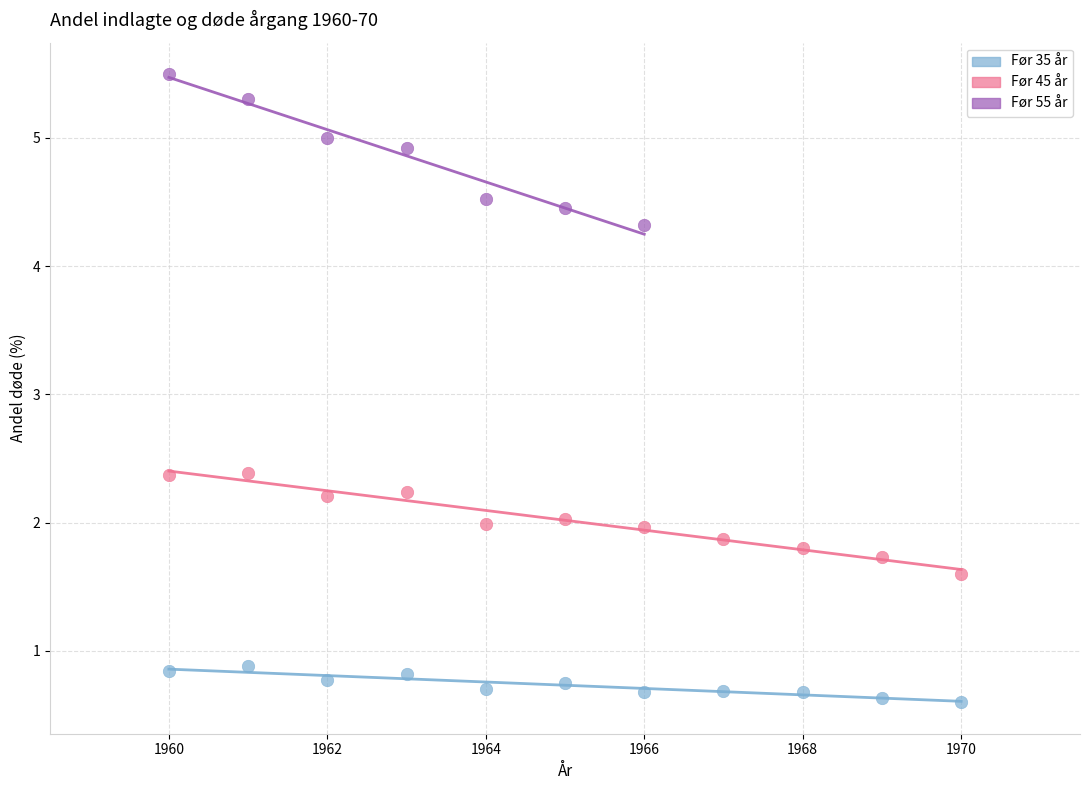

Which series has the largest Y range (max minus min)?

Før 55 år